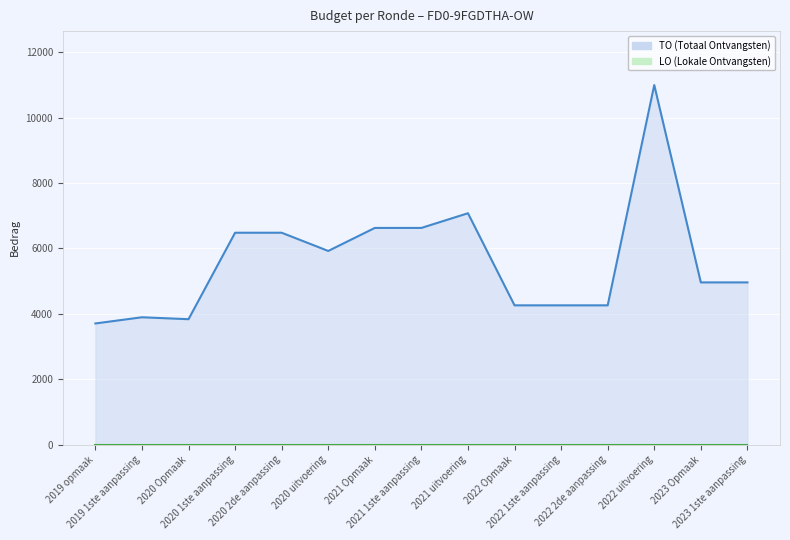

What is the value of the TO point at the 13th from the left?

10995